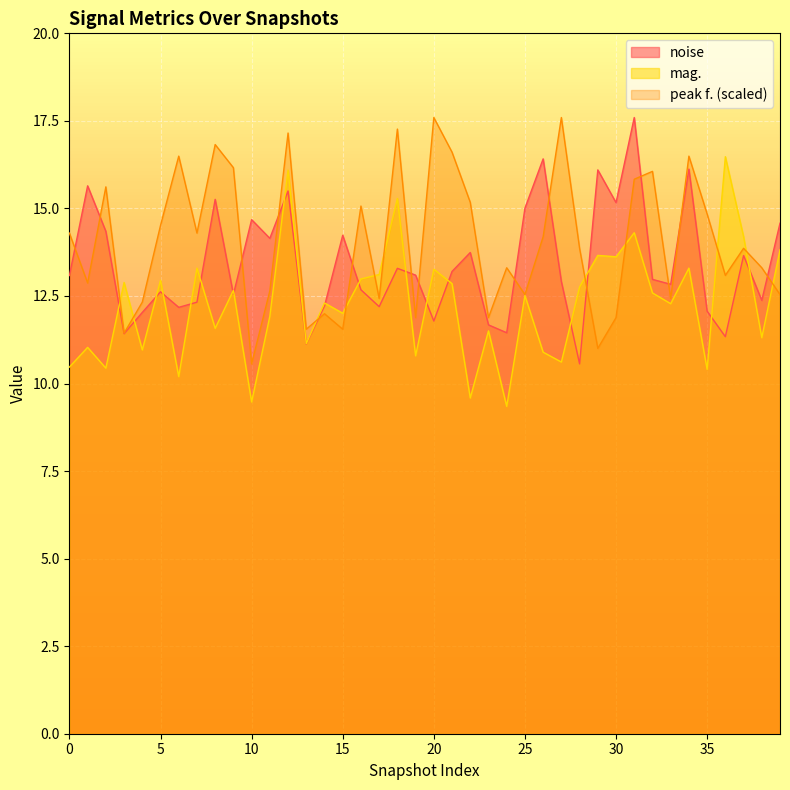

How many values in the mag. series exceed 12?

23